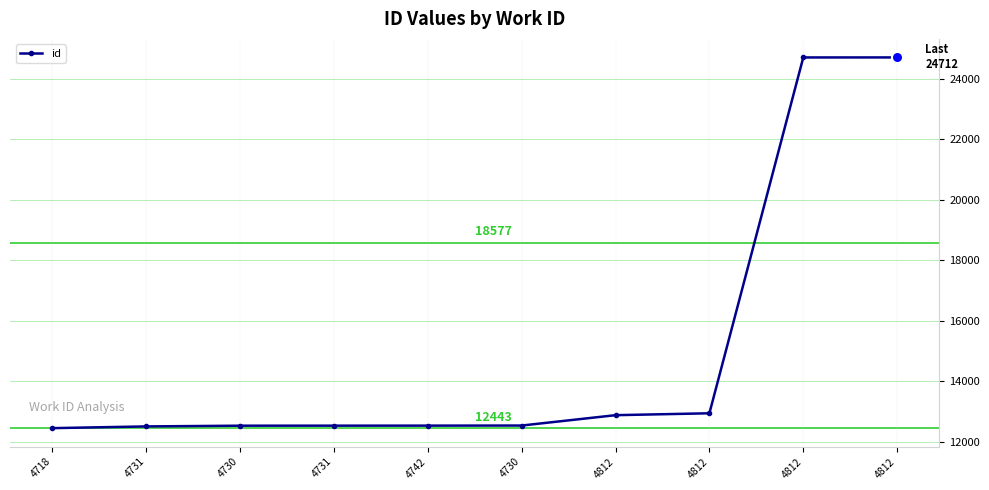

What is the change in value from 4718 to 4730?

+86